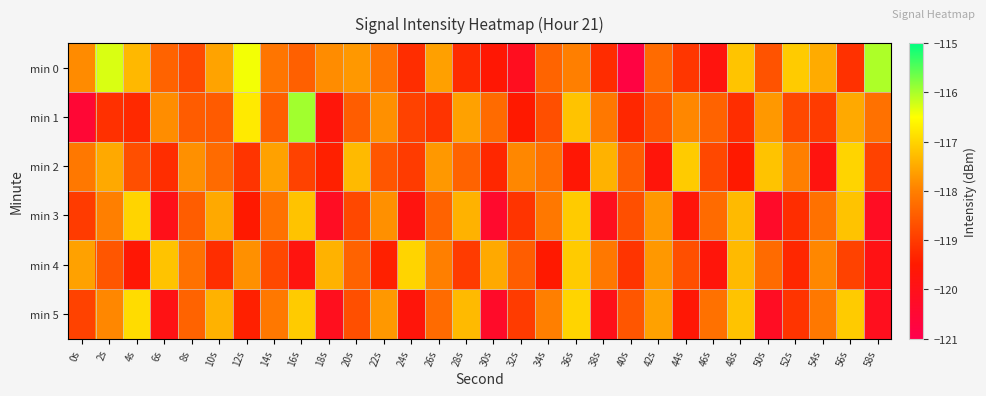

What is the greatest value displayed?

-115.9